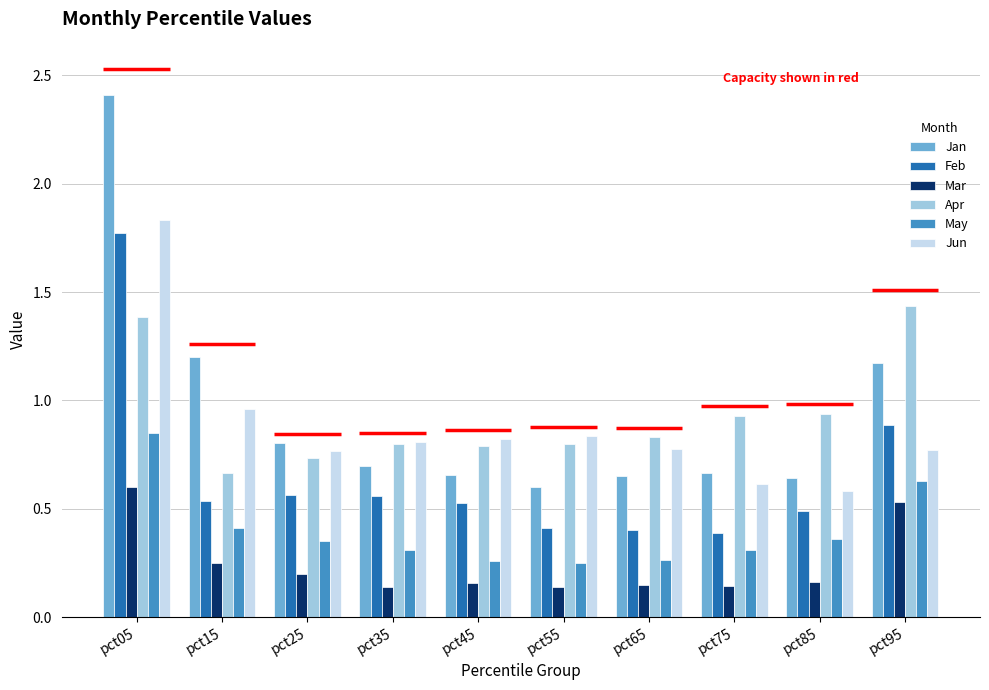

Rank the series by their maximum value, from lowest to highest.

Mar, May, Apr, Feb, Jun, Jan